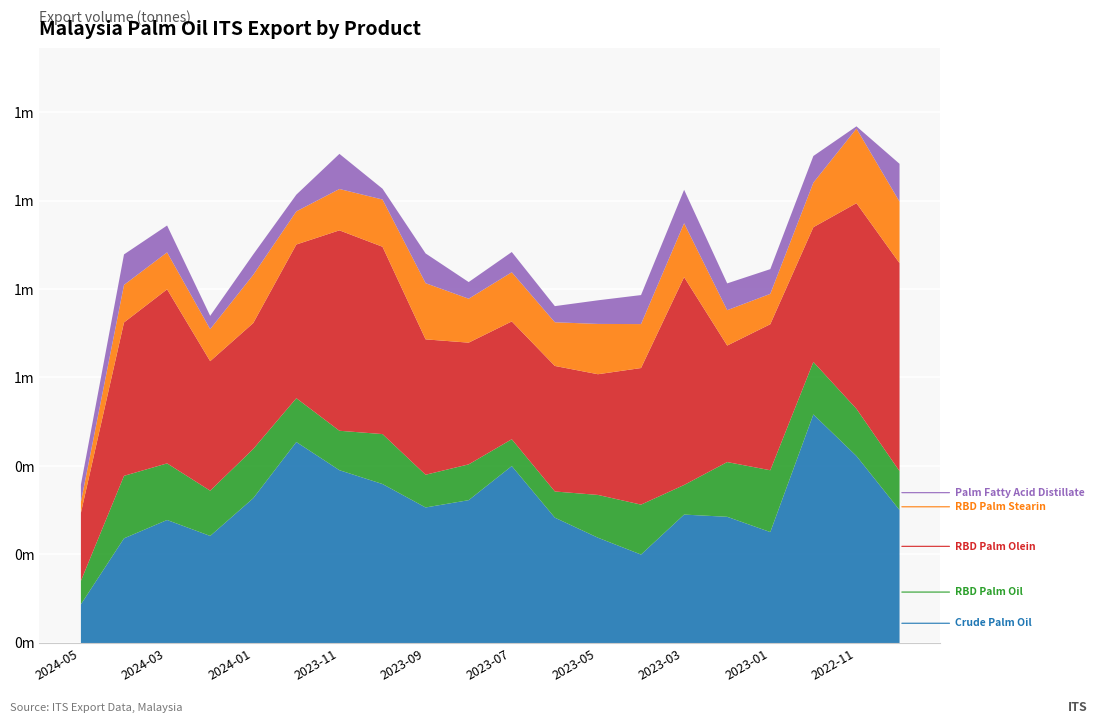

True or false: RBD Palm Oil Export and Palm Fatty Acid Distillate Export cross at least once.

True